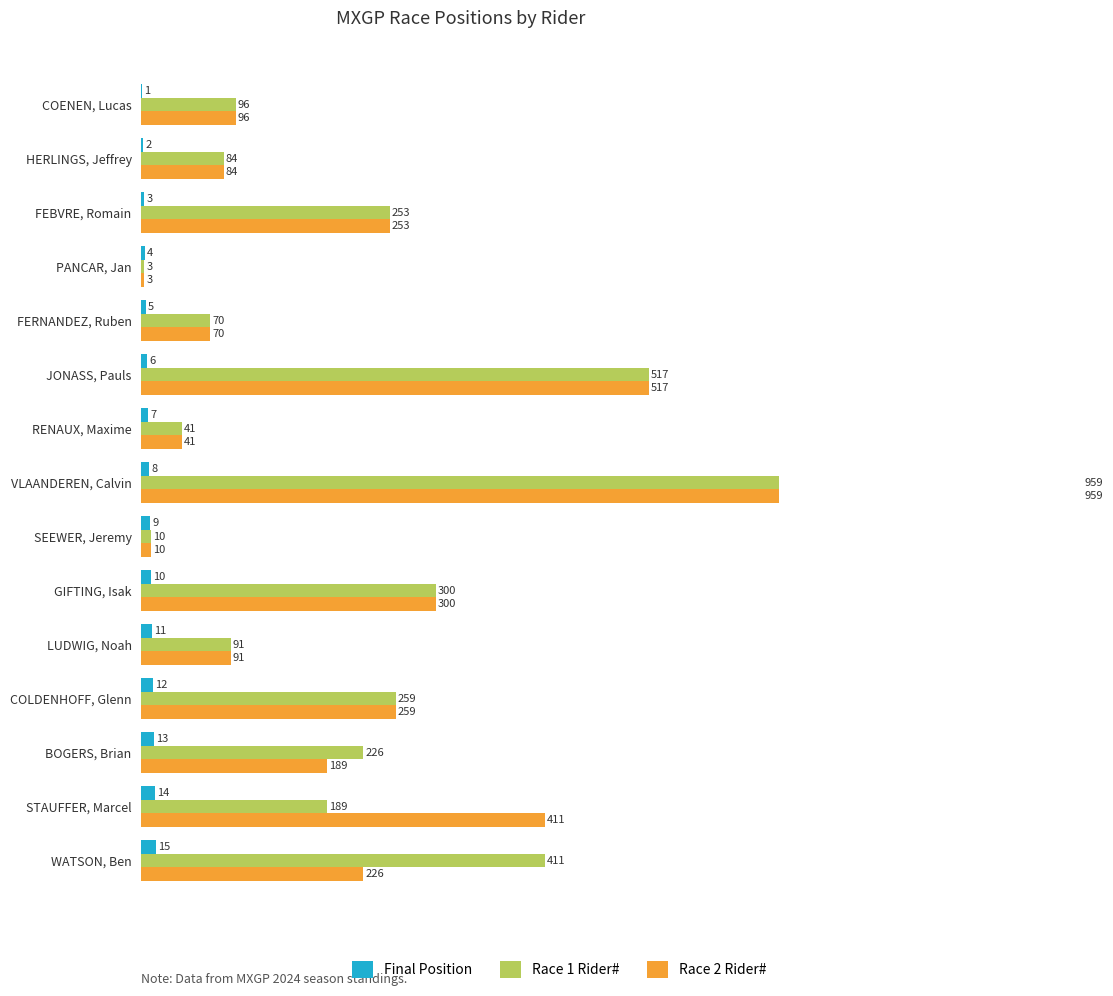

What is the difference between the second highest and minimum values in the Race 2 Rider# series?

514